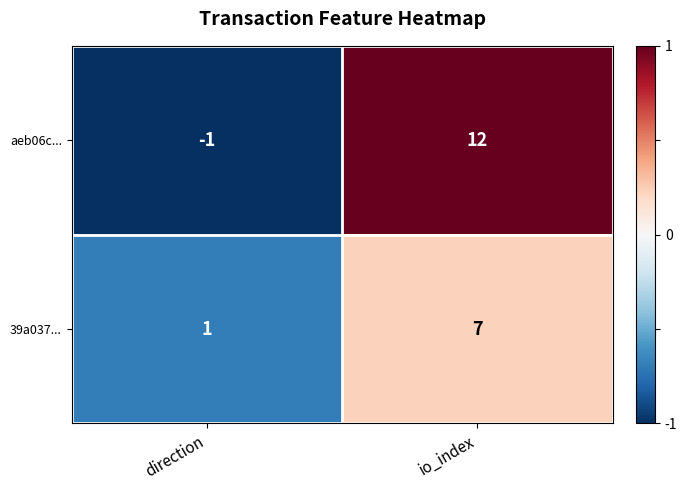

Which series has the widest spread of values?

aeb06c...